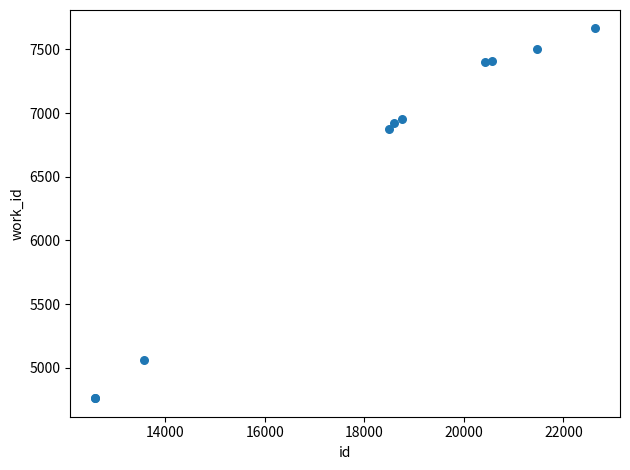

What Y value in the scatter plot is closest to 6213?

6876